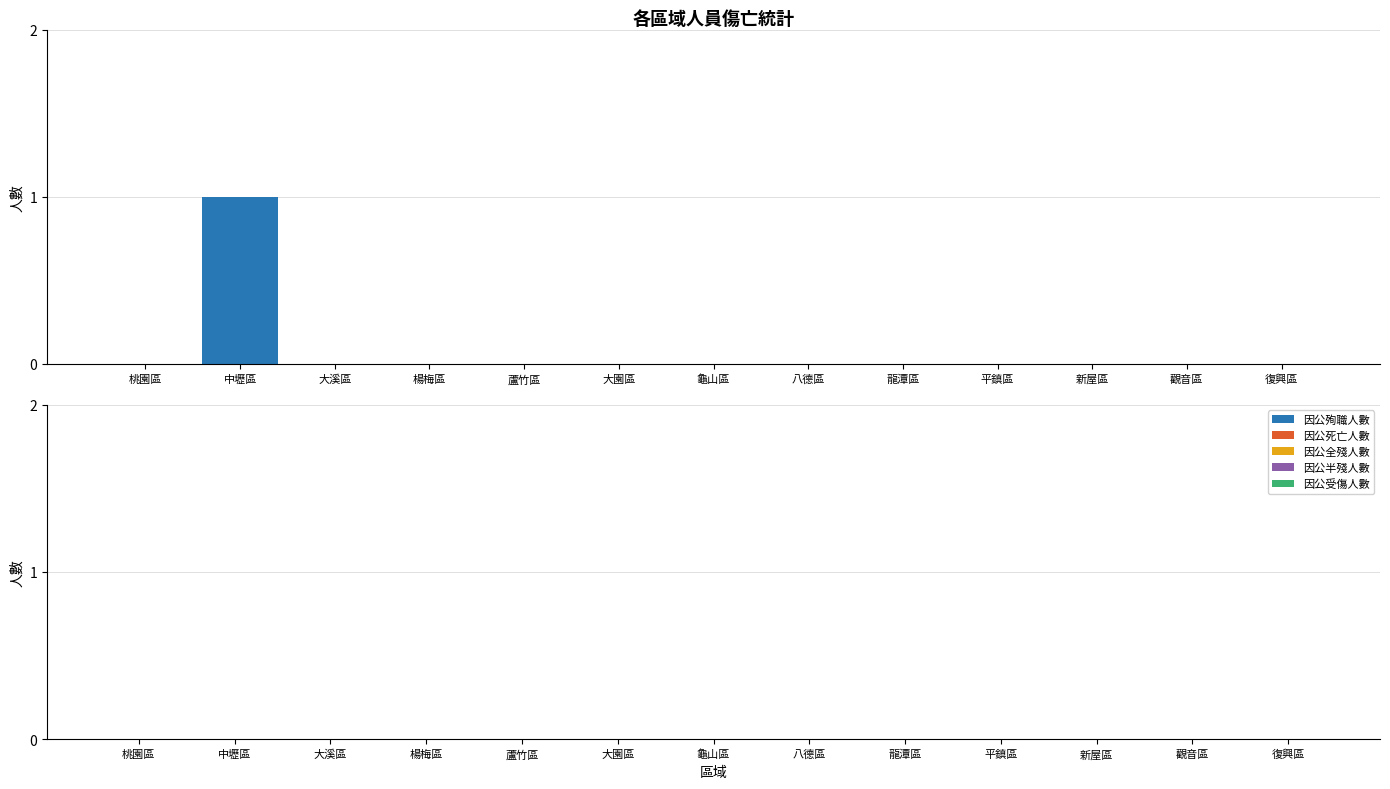

Reading left to right, what are all the values shown in this chart?

桃園區=0	中壢區=1	大溪區=0	楊梅區=0	蘆竹區=0	大園區=0	龜山區=0	八德區=0	龍潭區=0	平鎮區=0	新屋區=0	觀音區=0	復興區=0